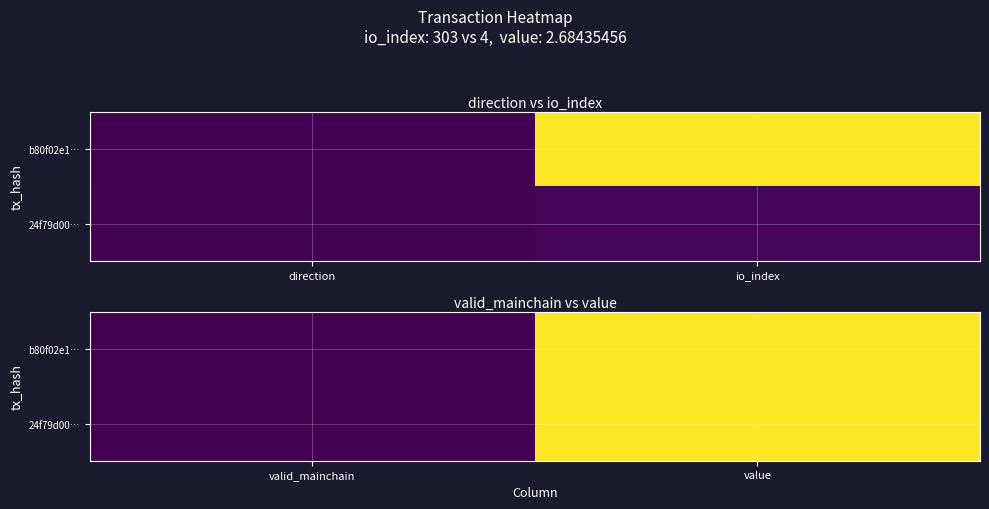

Rank the categories by 24f79d00… value from highest to lowest.

value, valid_mainchain